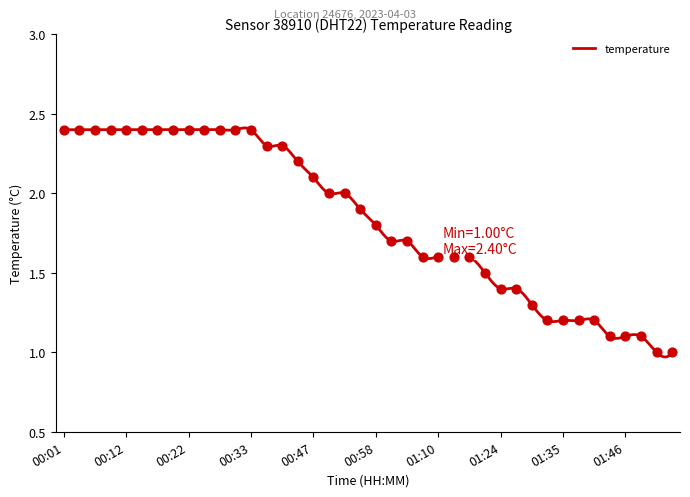

What is the ratio of the value at 00:50 to the value at 00:53?

1.0